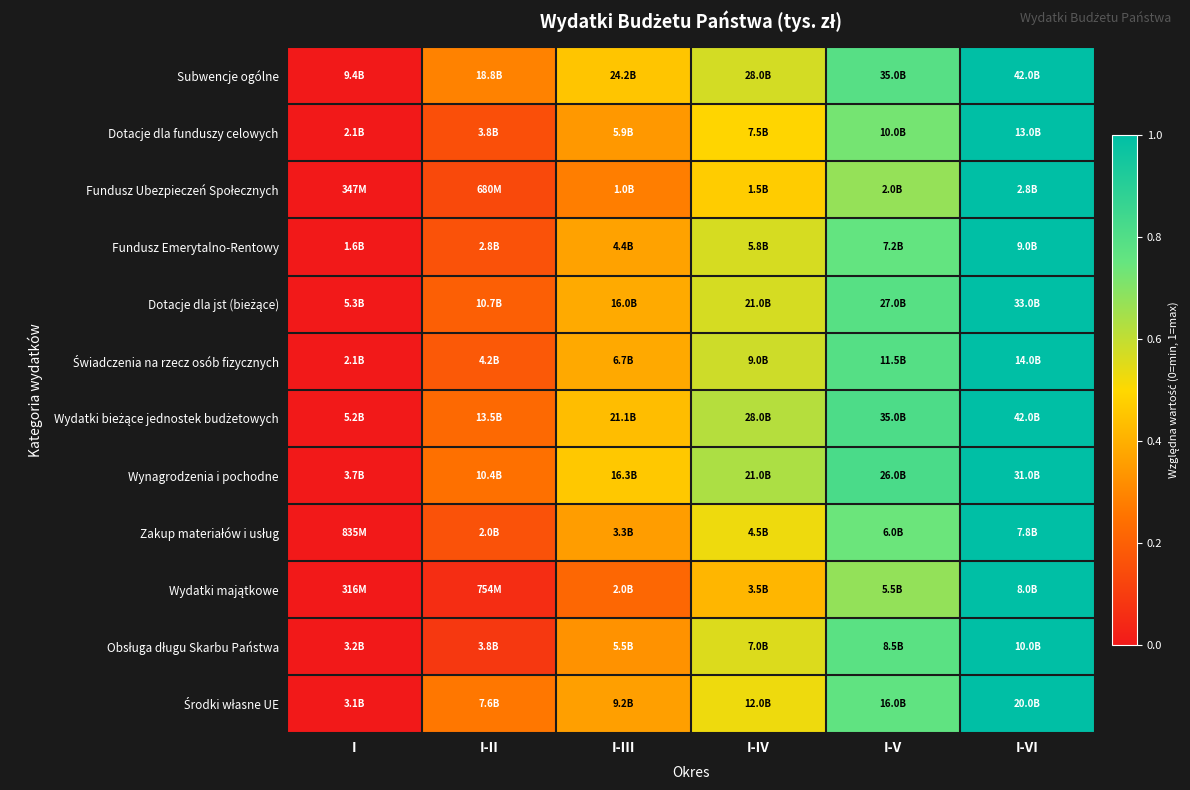

At I-II, list the series in order from largest to smallest.

Subwencje ogólne, Środki własne UE, Wynagrodzenia i pochodne, Wydatki bieżące jednostek budżetowych, Dotacje dla jst (bieżące), Świadczenia na rzecz osób fizycznych, Zakup materiałów i usług, Fundusz Emerytalno-Rentowy, Dotacje dla funduszy celowych, Fundusz Ubezpieczeń Społecznych, Obsługa długu Skarbu Państwa, Wydatki majątkowe